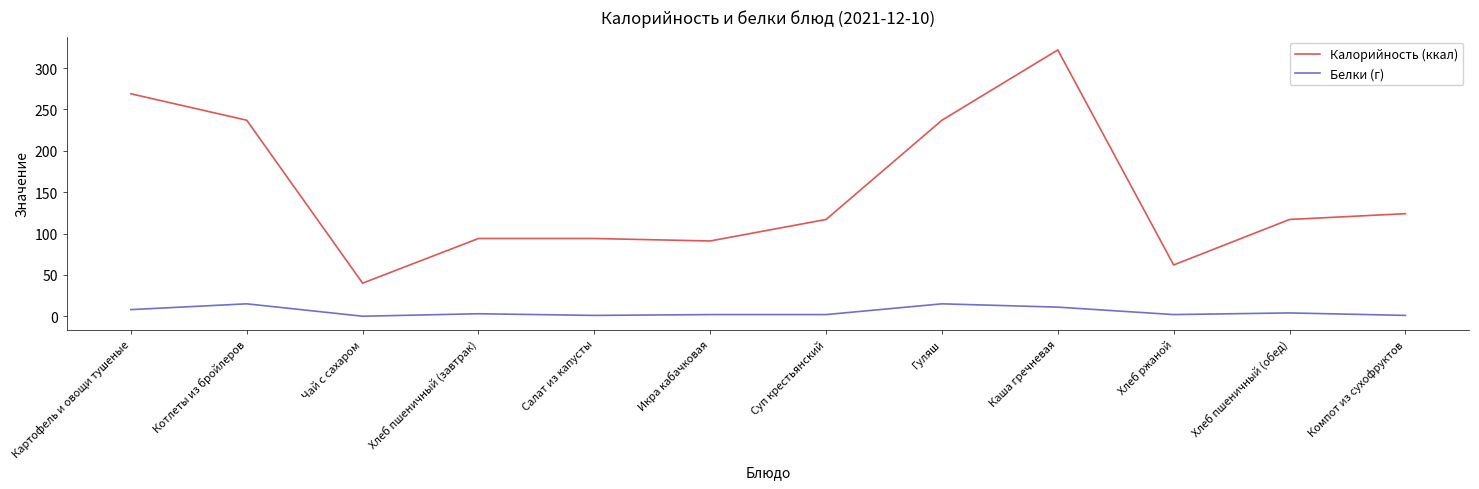

Which series changed the most between Чай с сахаром and Хлеб пшеничный (обед)?

Калорийность (ккал)